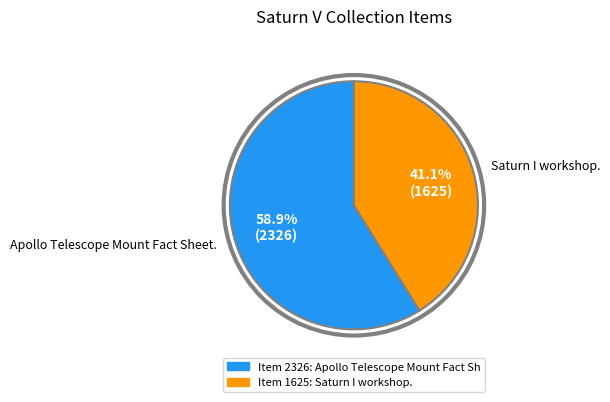

Is there any slice that represents more than half of the pie?

Yes